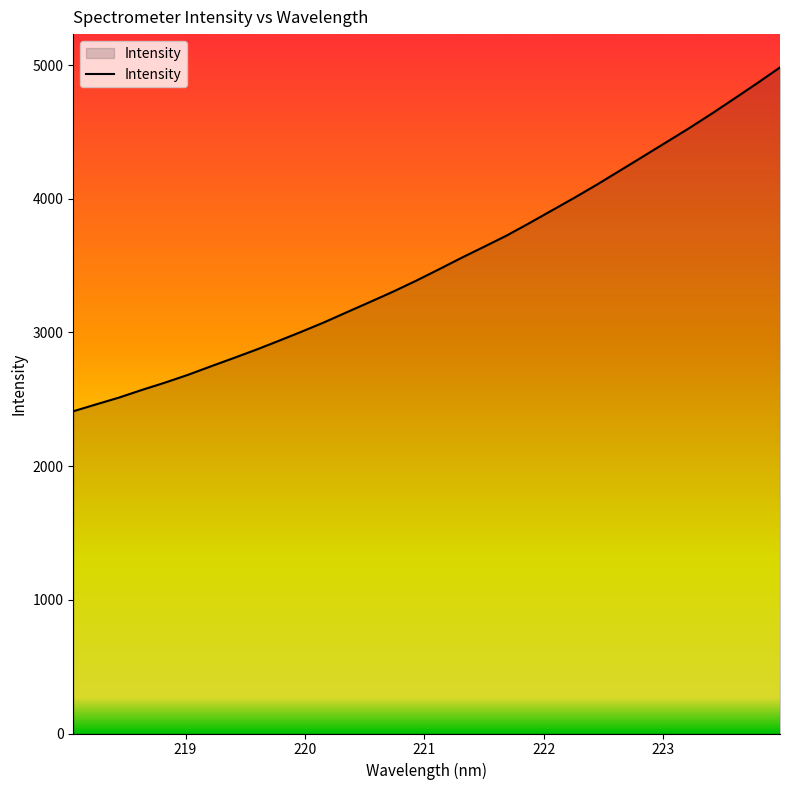

What is the minimum value shown in the chart?

2410.2